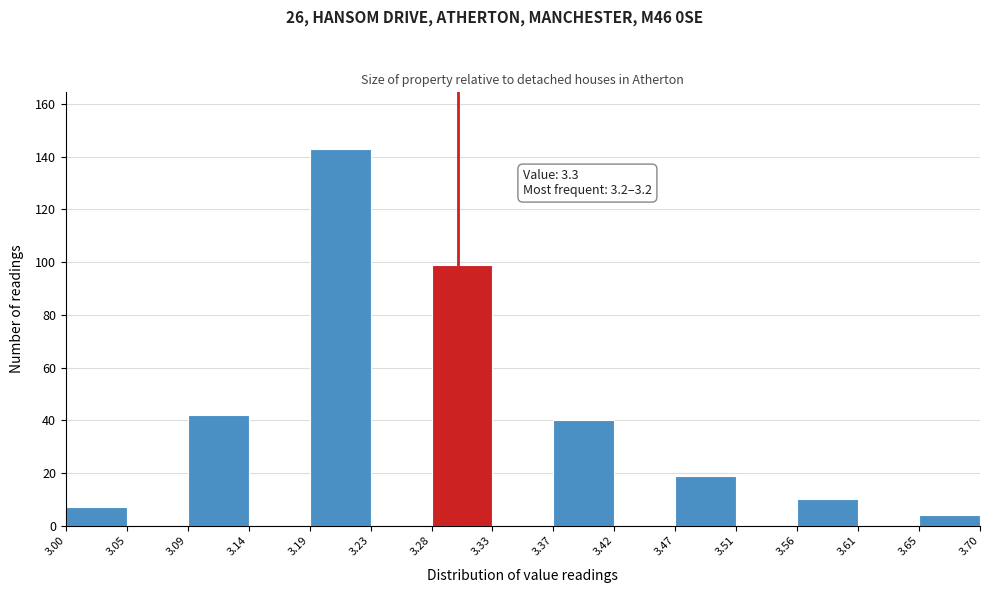

Over which range of the x-axis is the bar tallest?

3.19 to 3.23